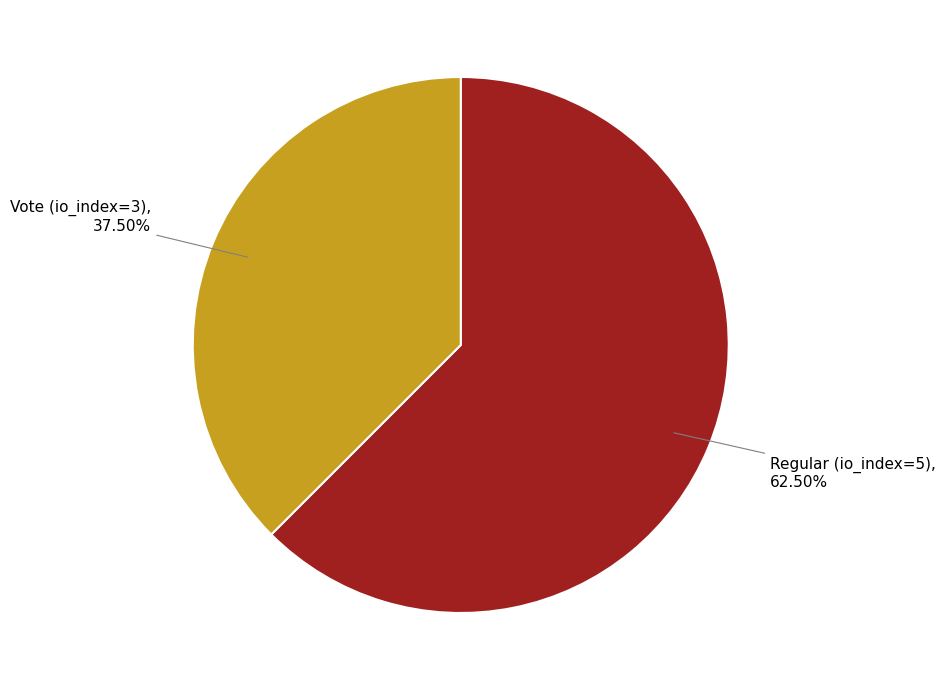

Is there a majority slice in this chart?

Yes